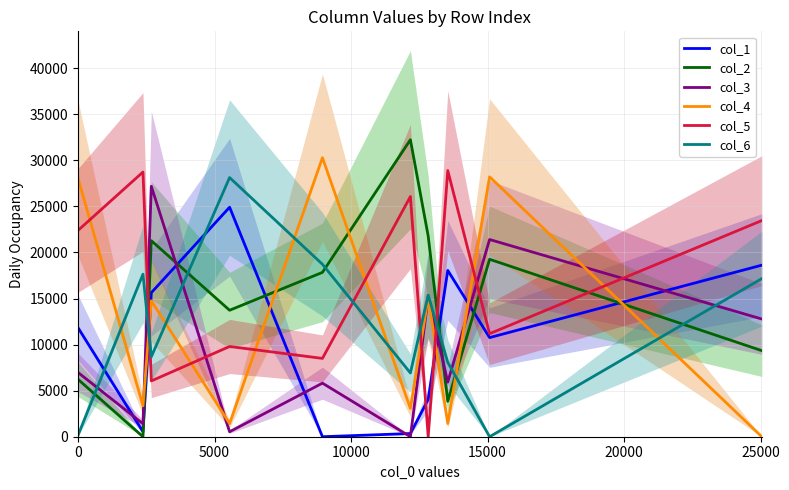

After their last crossing, which series has the higher values: col_5 or col_4?

col_5